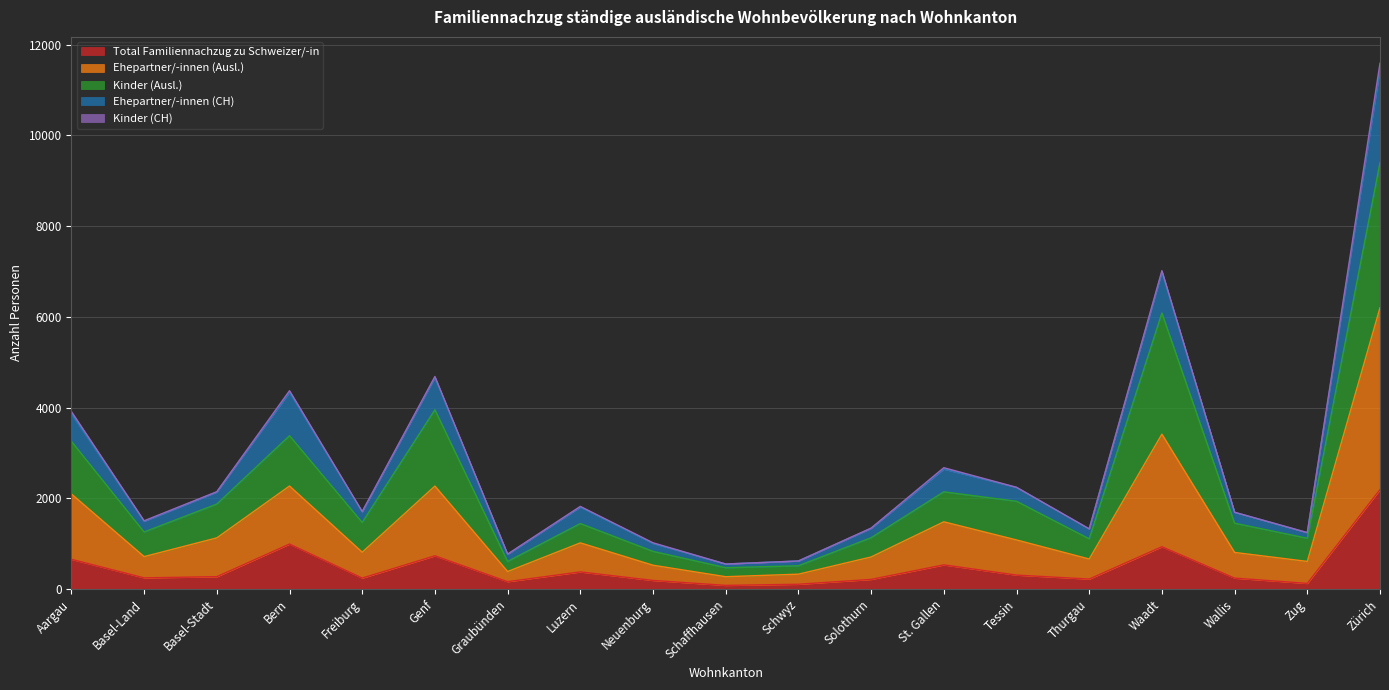

What is the maximum value for Total Familiennachzug zu Schweizer/-in?

2193